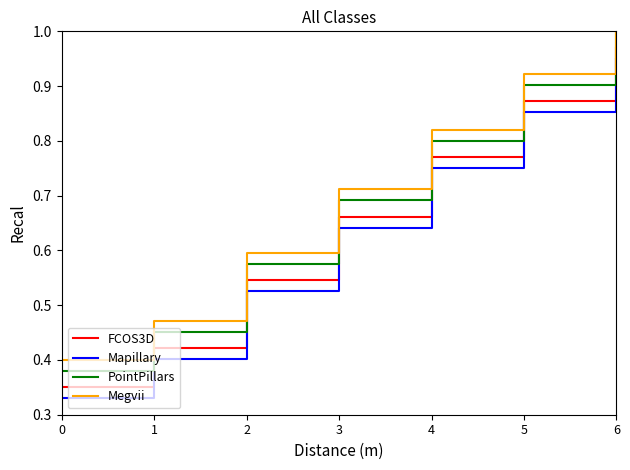

The PointPillars series shows 0.6 at 2. True or false?

True